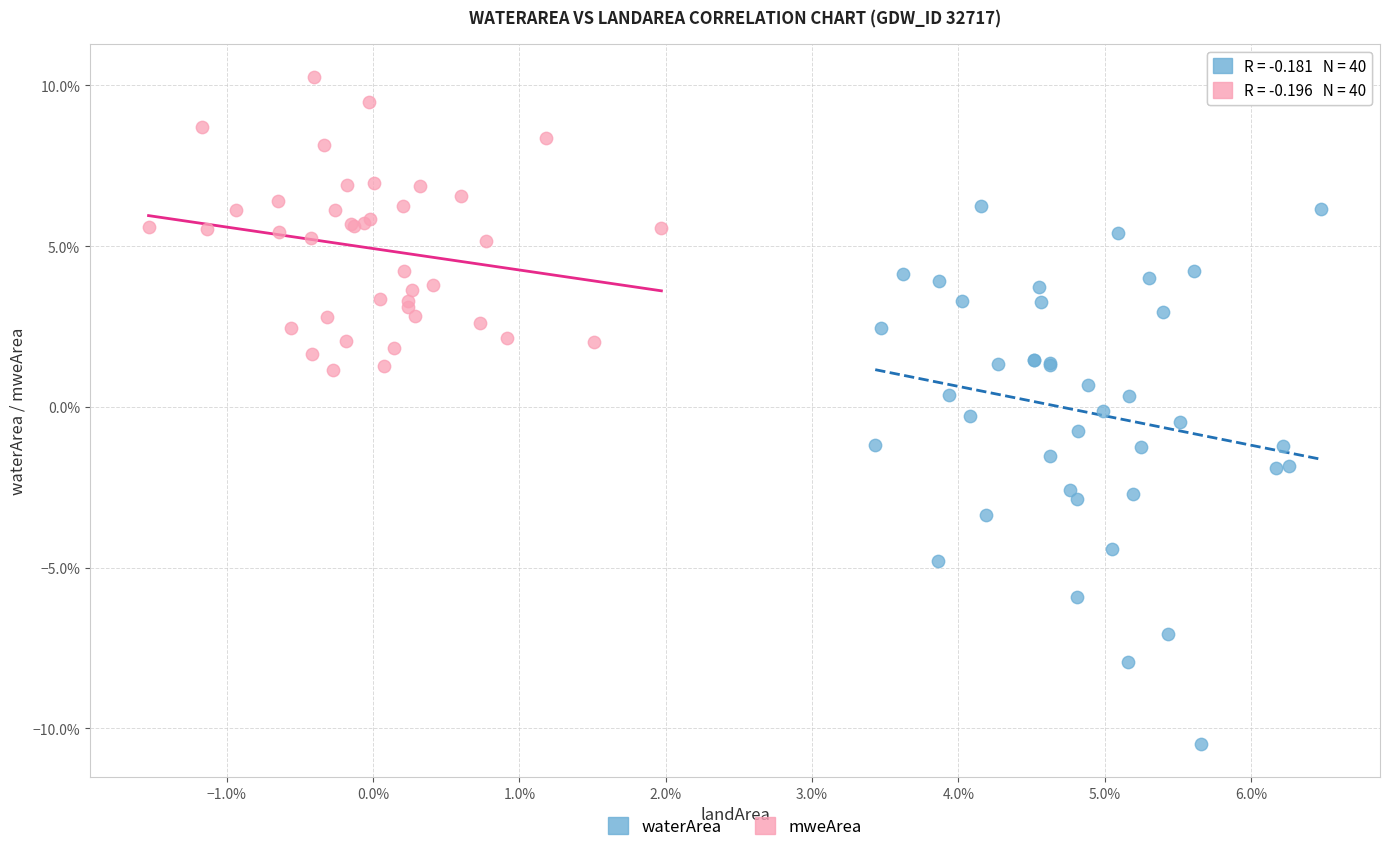

Which series reaches the maximum Y coordinate?

mweArea